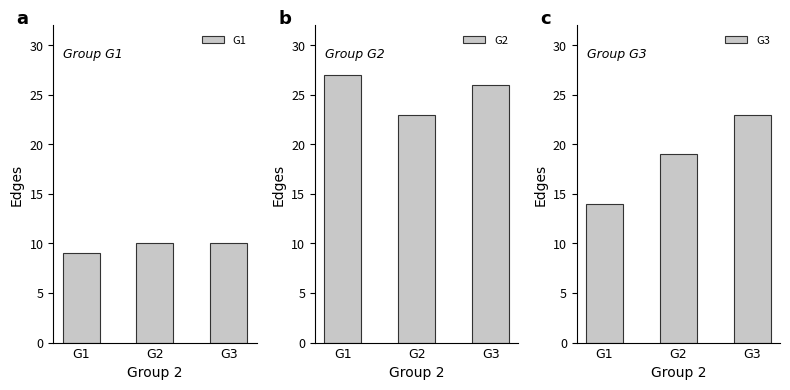

Which category has the lowest value in the G2 series?

G2